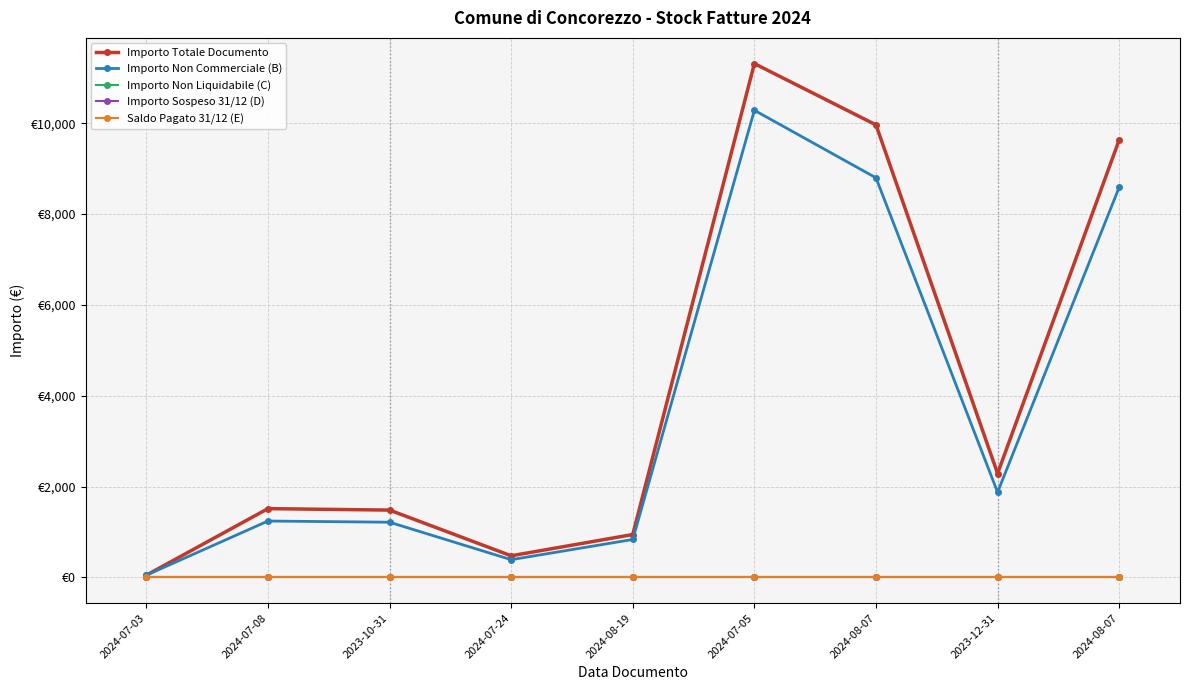

Does the chart display data point markers on the line(s)?

Yes